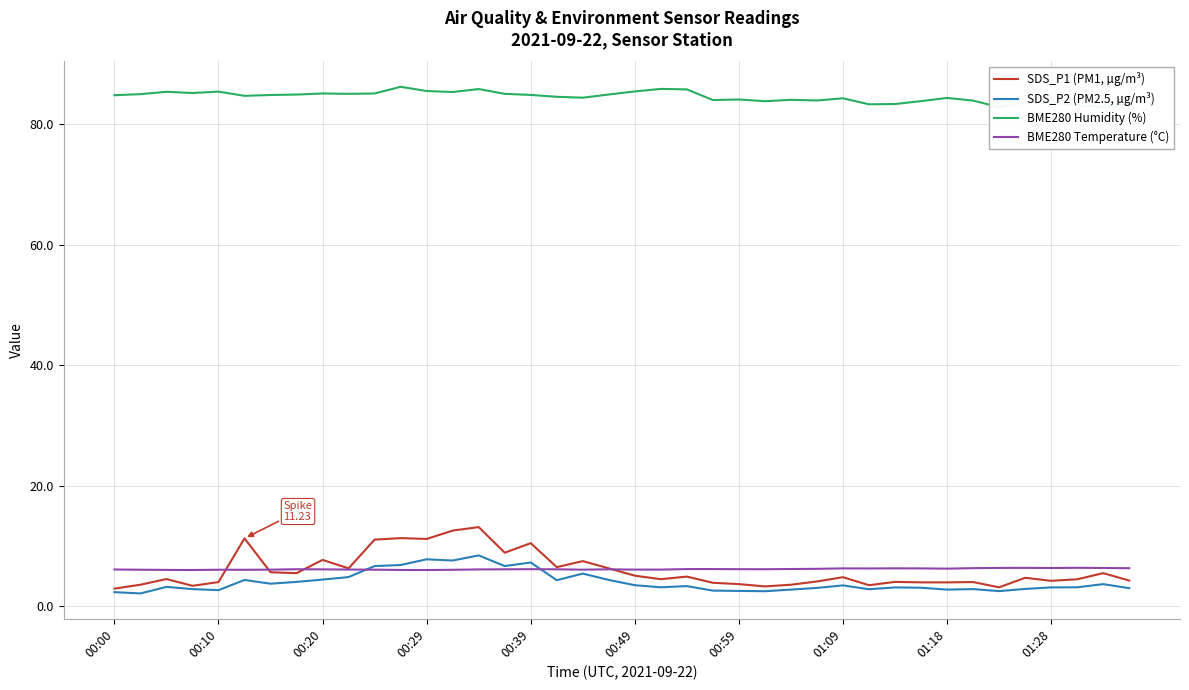

How many times do BME280 Temperature (°C) and SDS_P2 (PM2.5, µg/m³) cross each other?

2